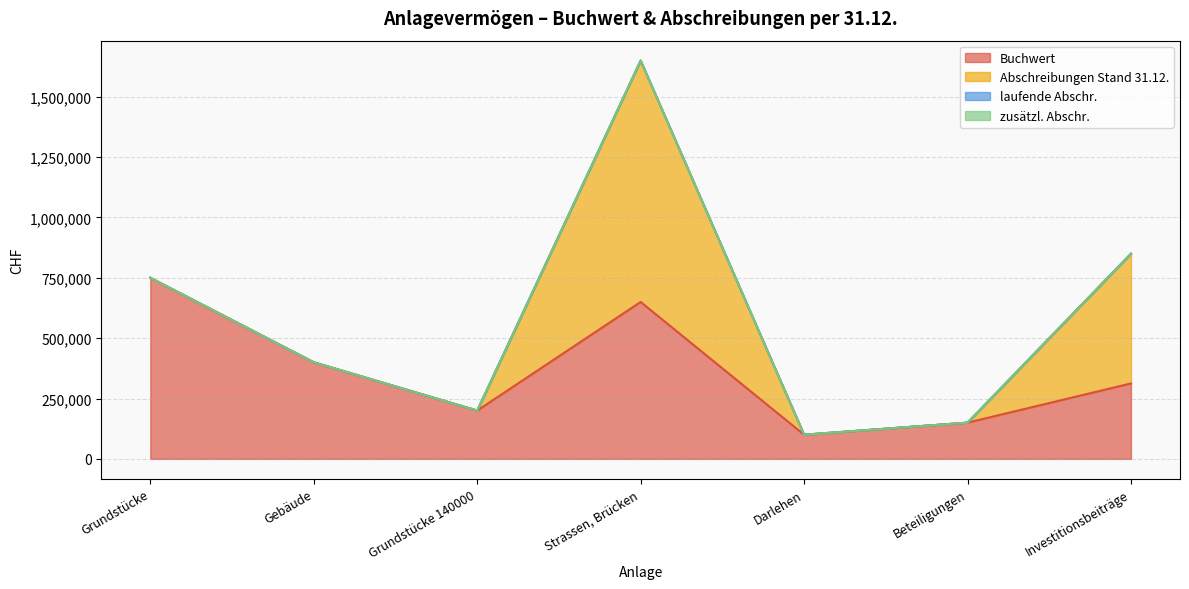

Where is zusätzl. Abschr. nearest to the value 0?

Grundstücke